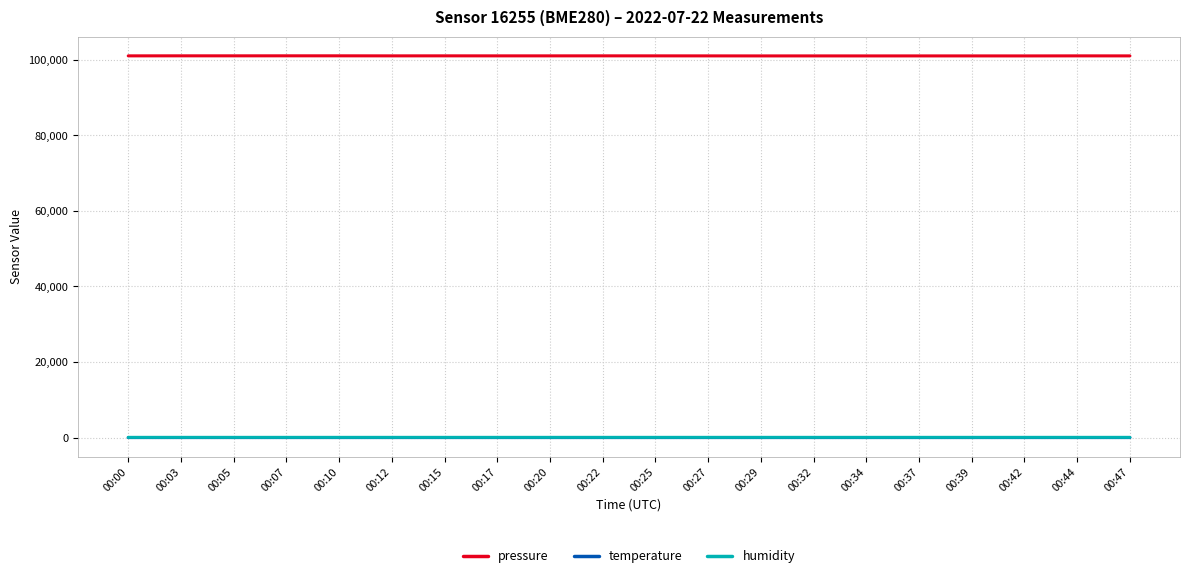

What is the sum of all temperature values?

389.7